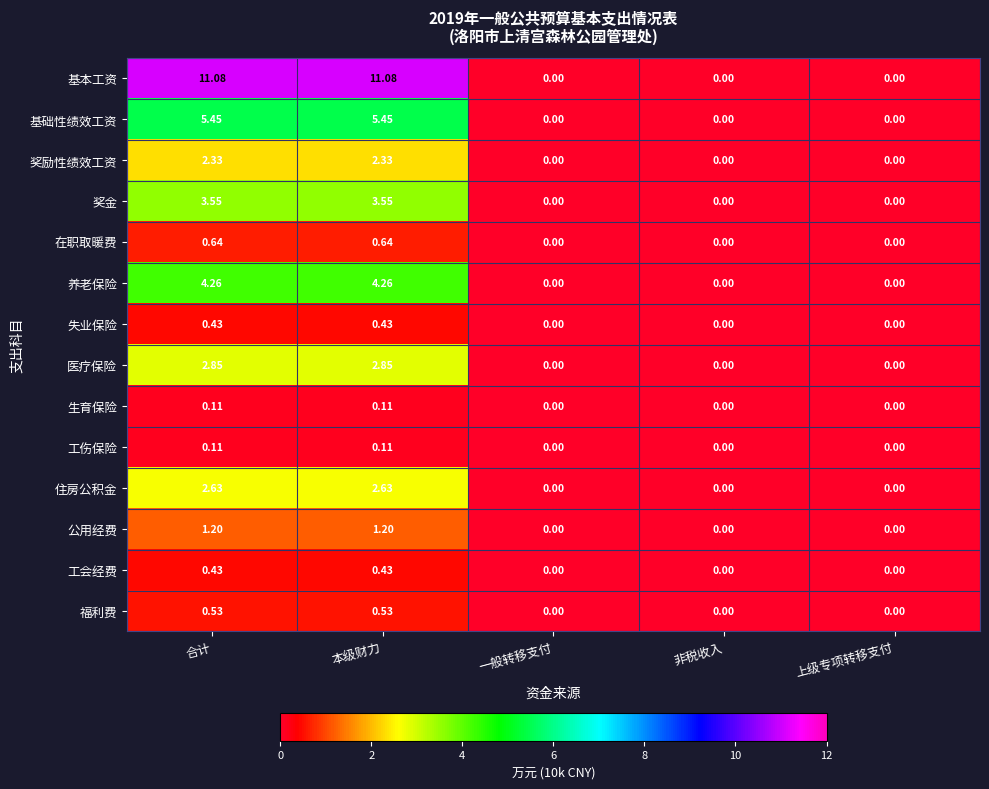

Which series has the largest total across all categories?

基本工资